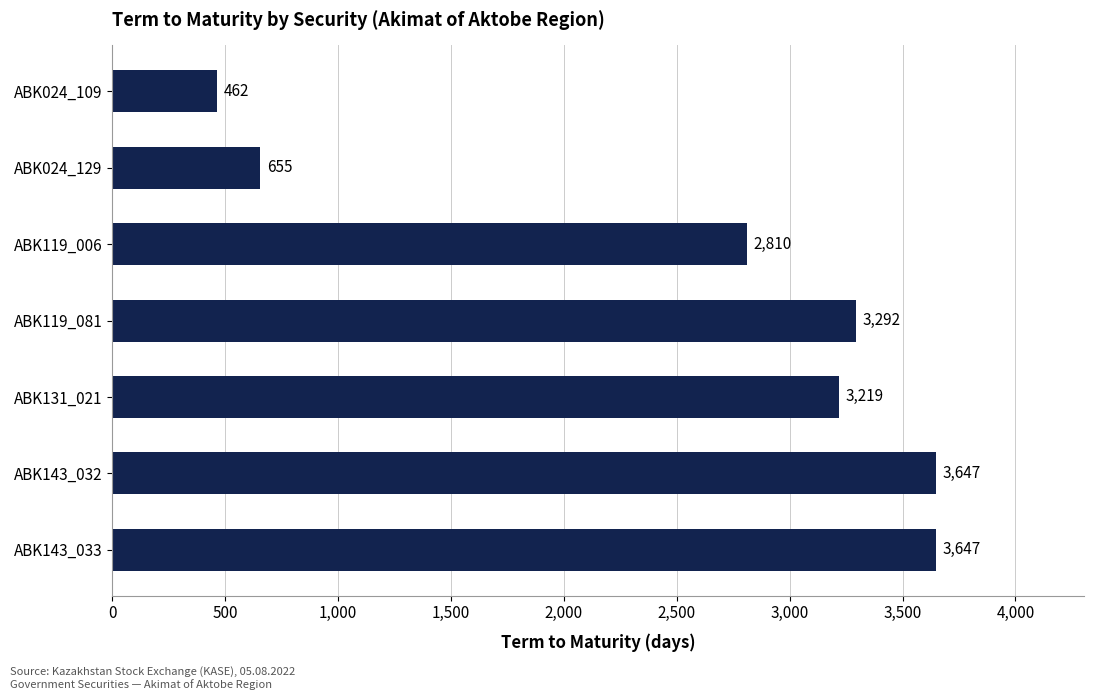

What is the sum of all values?

17732